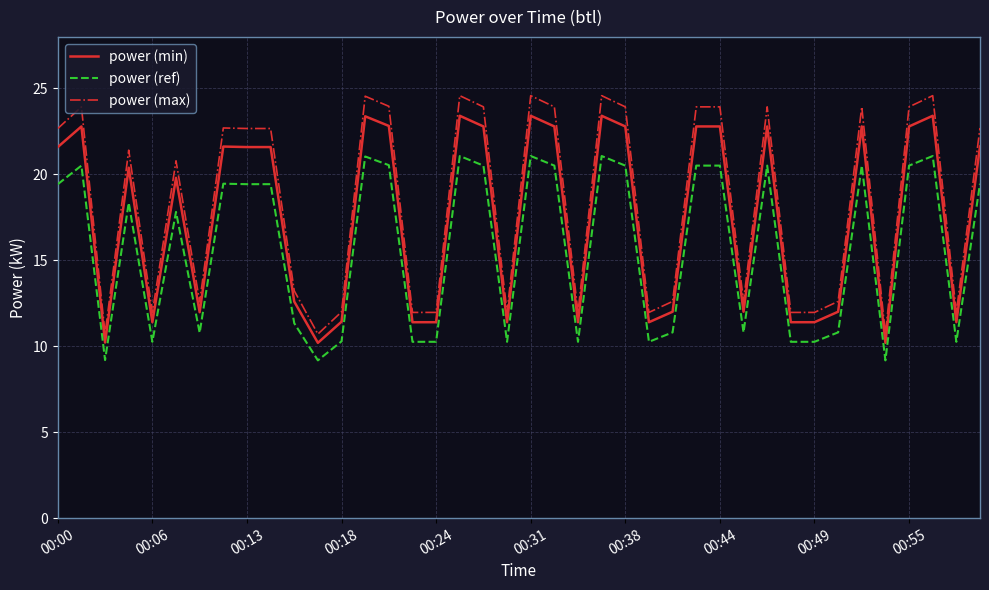

True or false: power (min) and power (ref) cross at least once.

False